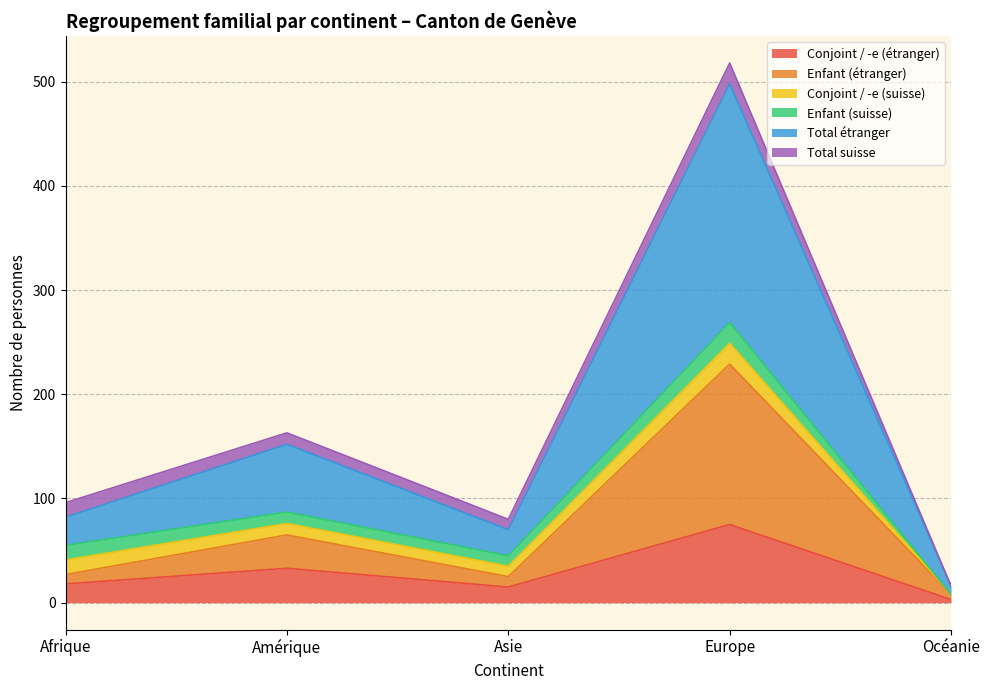

At which label does Total étranger reach its peak?

Europe